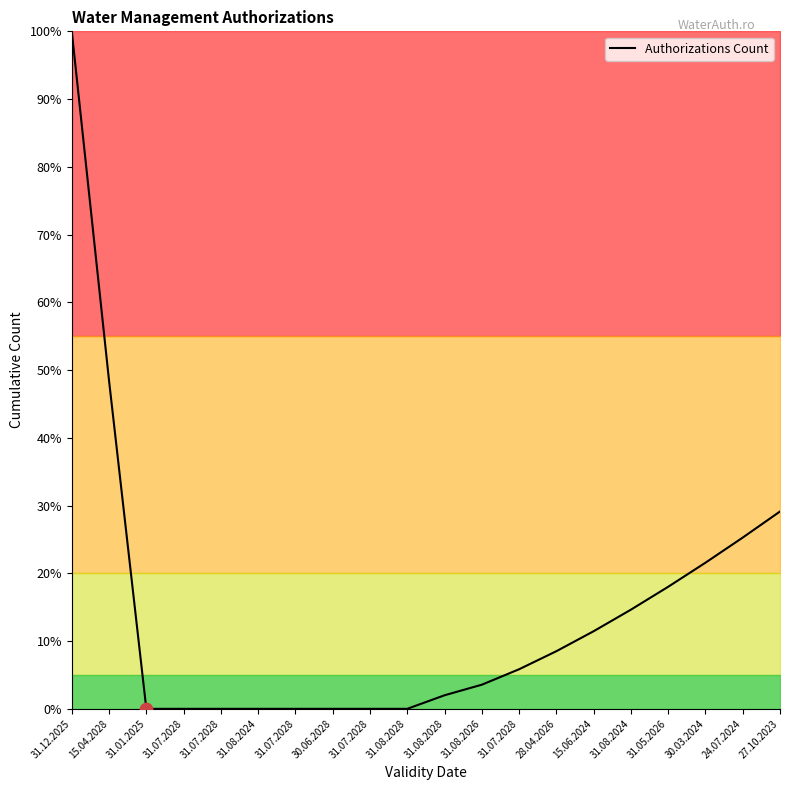

Does the chart have visible grid lines?

No